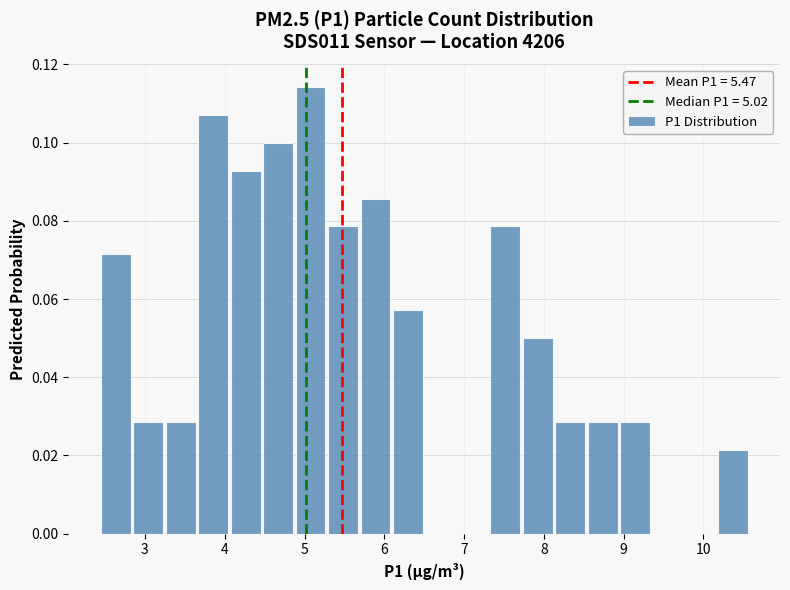

What is the height of the bar covering 3.7 to 4.1 on the x-axis? Neither the bar edges nor the heights are printed on the chart, so give them approximately, as read against the axes.

0.108